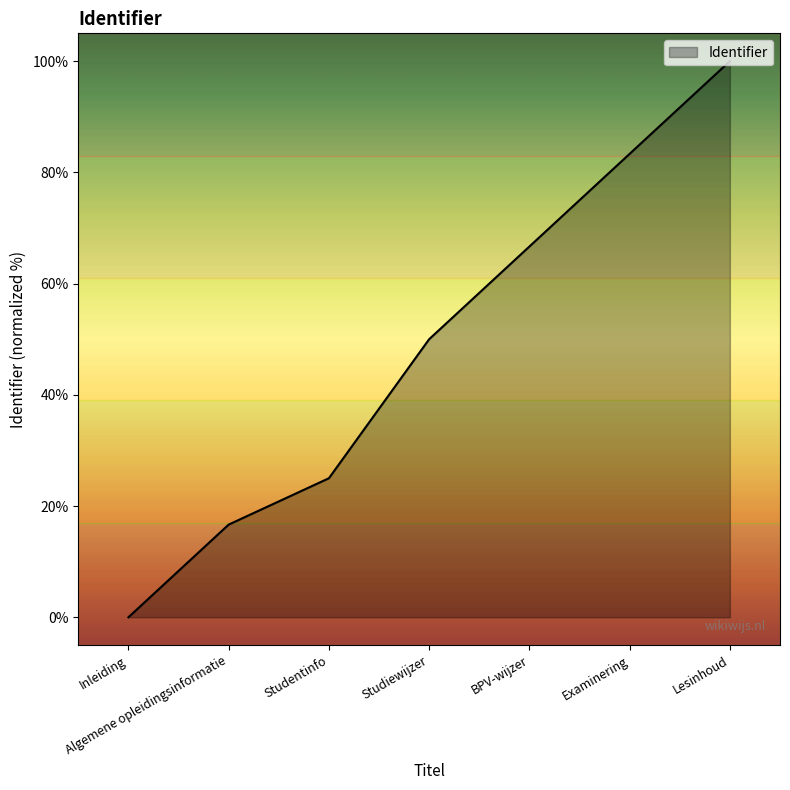

List the labels in order of value, largest first.

Lesinhoud, Examinering, BPV-wijzer, Studiewijzer, Studentinfo, Algemene opleidingsinformatie, Inleiding